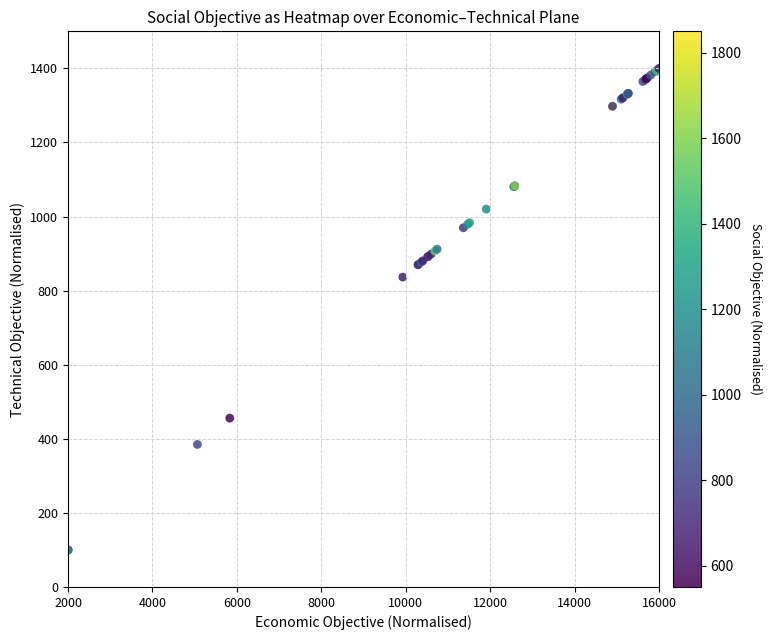

What Y value in the scatter plot is closest to 750?

836.5